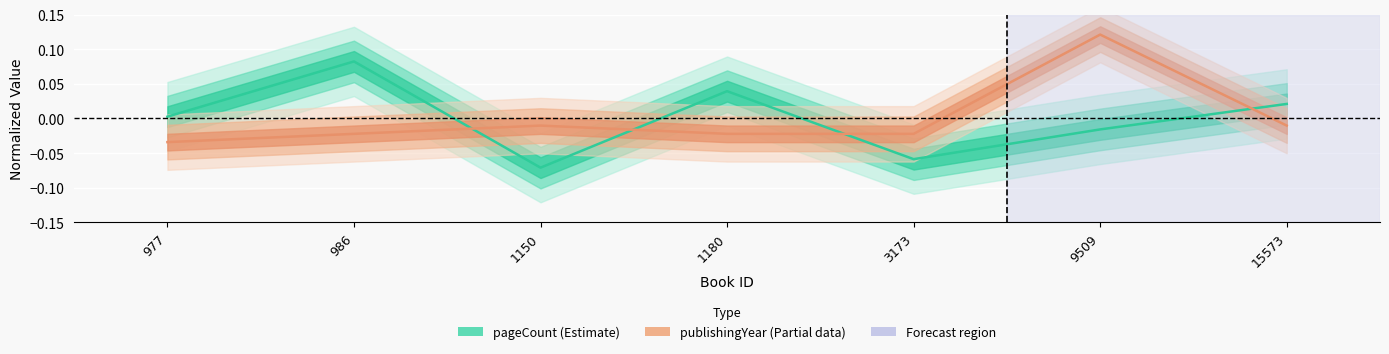

The value of pageCount (Estimate) at 1180 is 0.0. True or false?

True